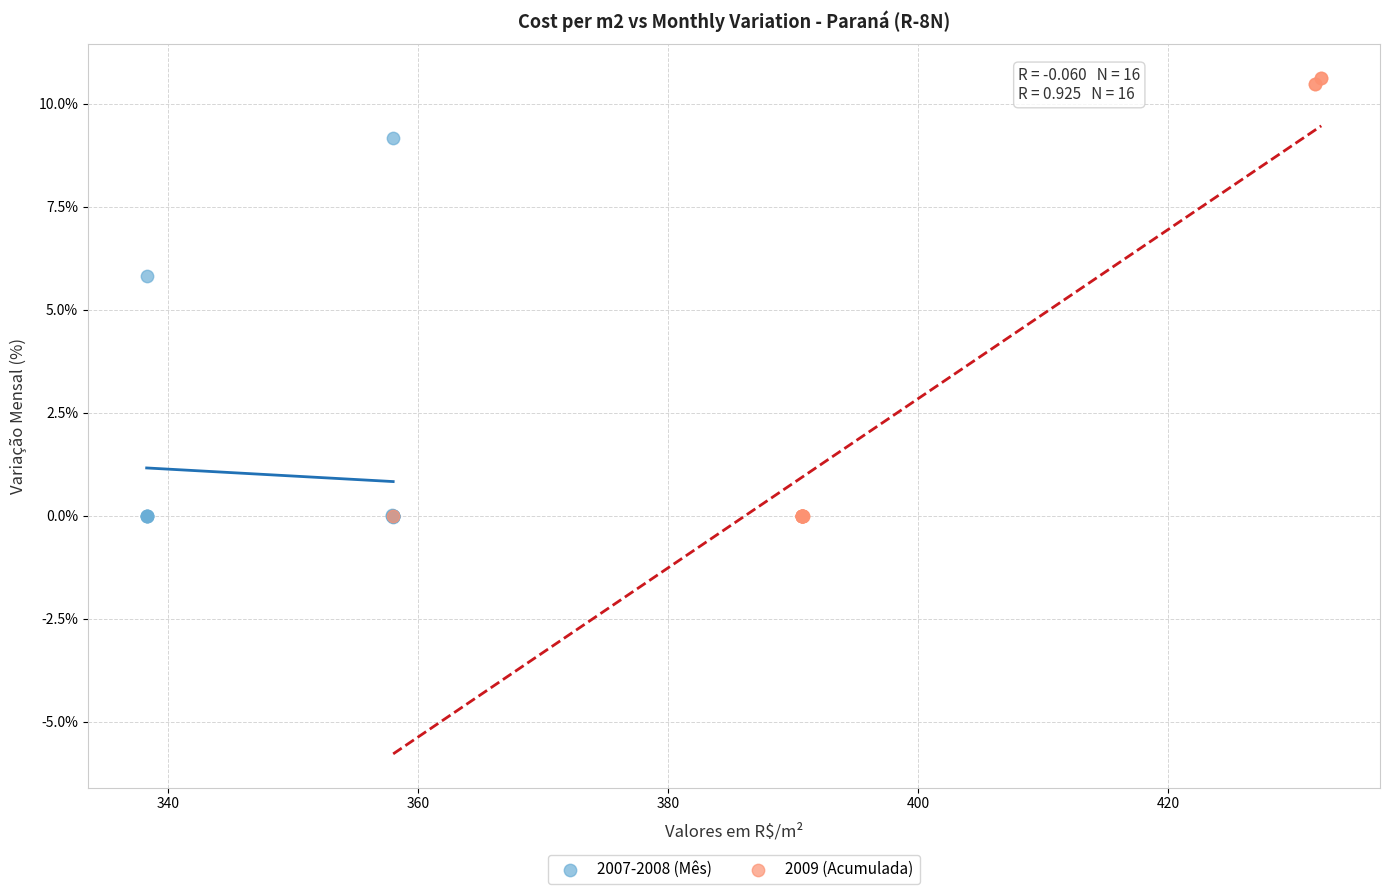

Which series has the widest spread of Y values?

2009 (Acumulada)